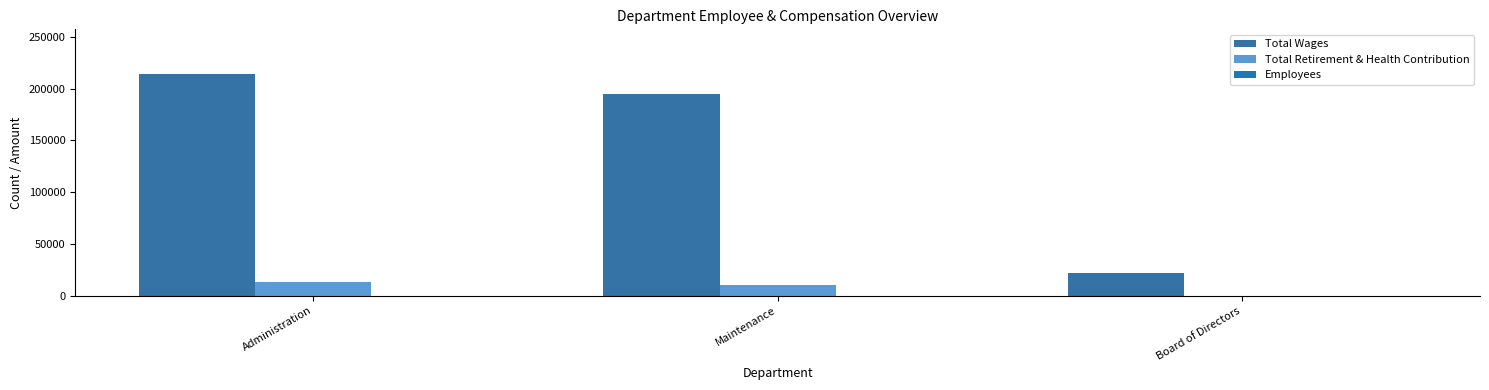

What is the sum of all Total Wages values?

430900